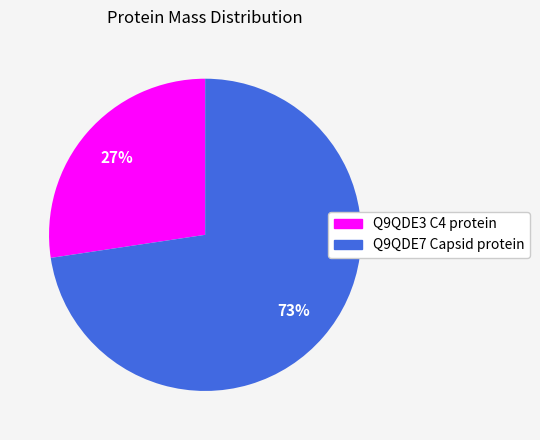

To the nearest percent, what is the average slice percentage?

50%